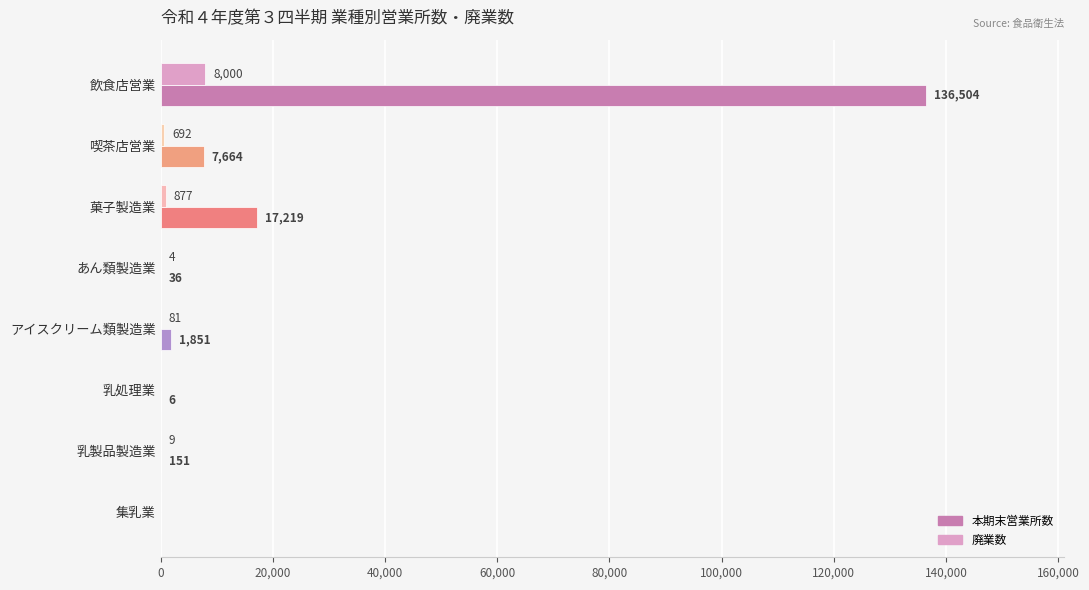

What is the average value of the 廃業数 series?

1208